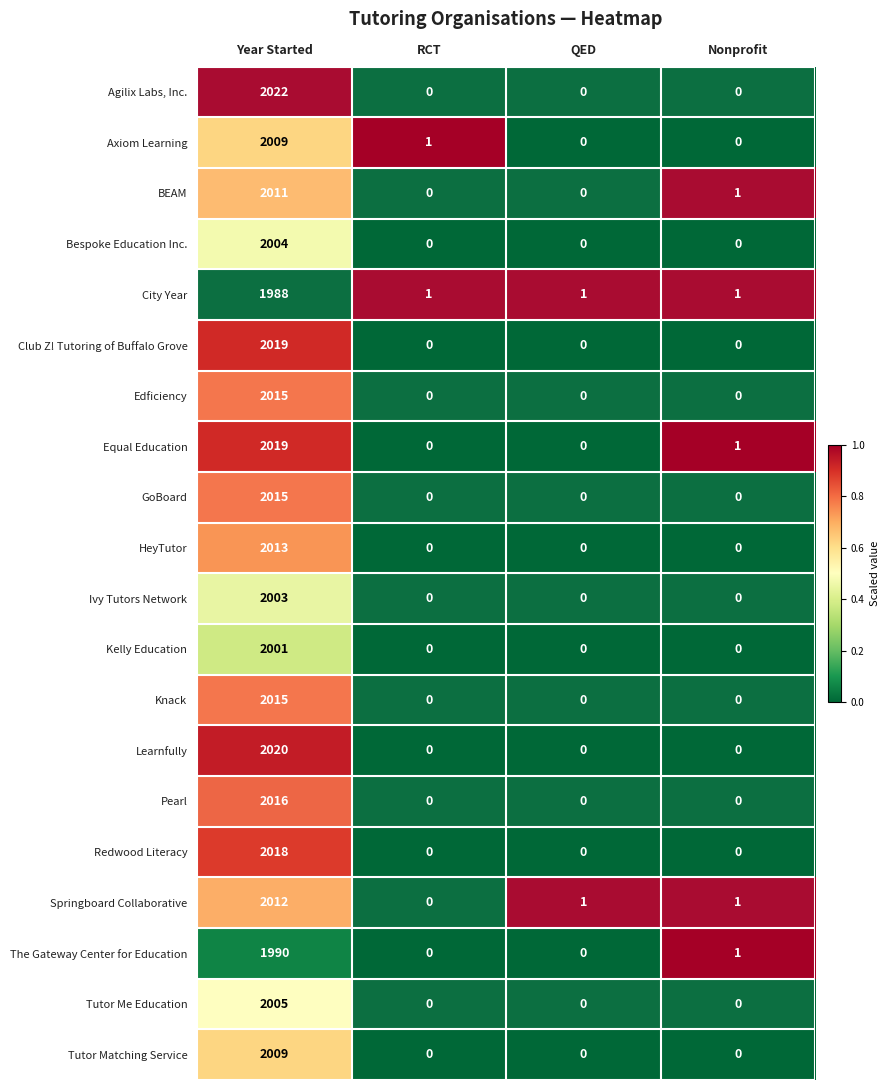

What is the sum of the Tutor Me Education values at Year Started and QED?

2005